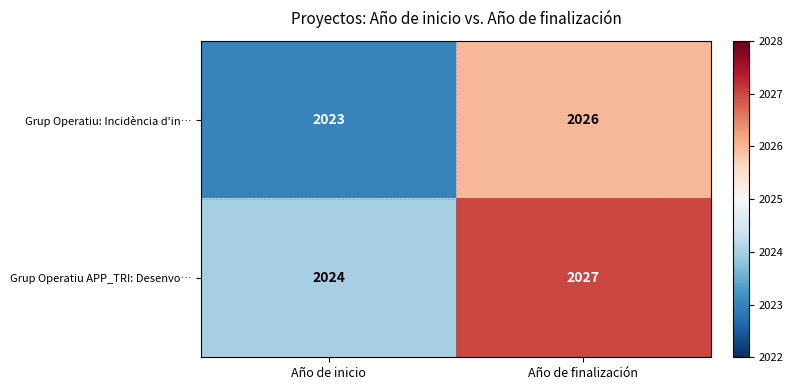

How many categories are shown in the chart?

2